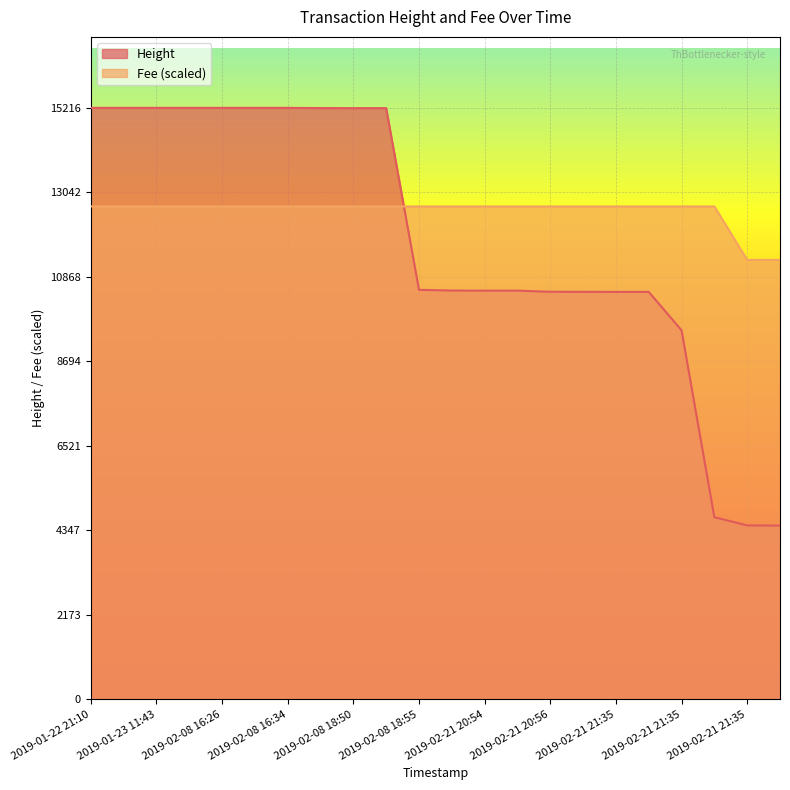

What is the difference between the maximum and minimum values in the Fee series?

1376.9